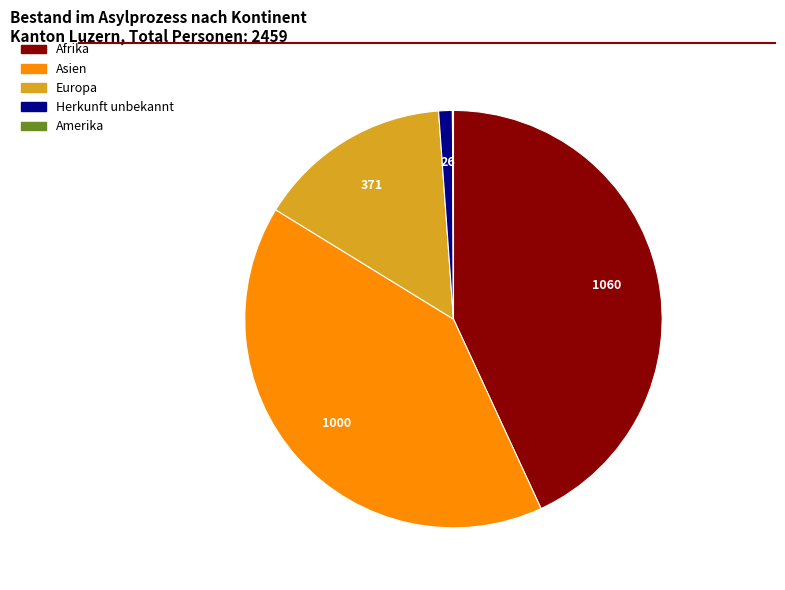

Is there a majority slice in this chart?

No